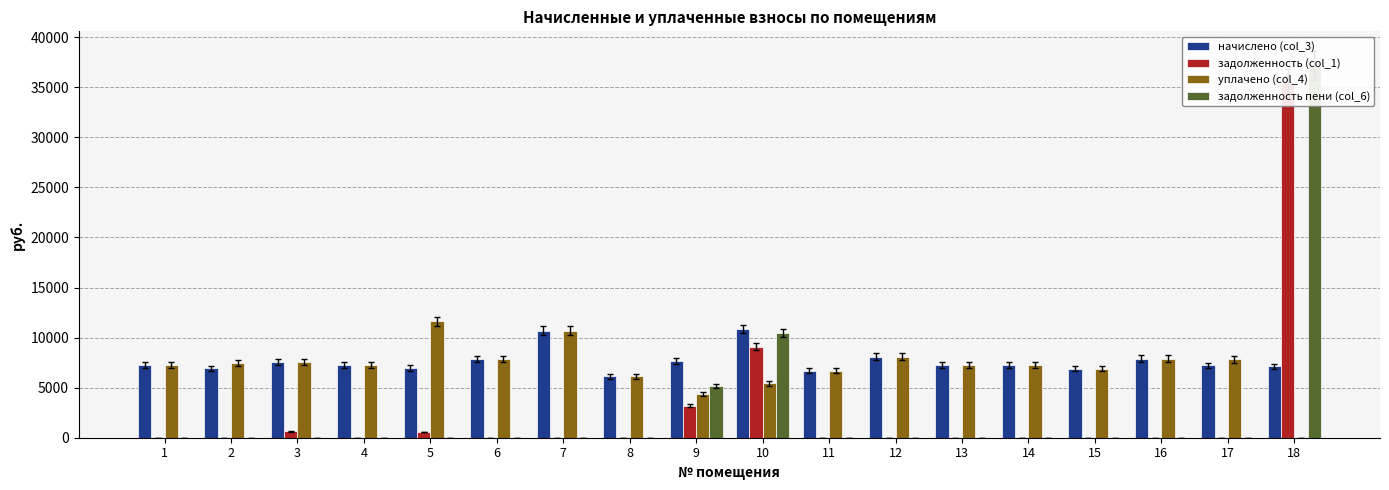

Which category has the highest value in the задолженность пени (col_6) series?

18